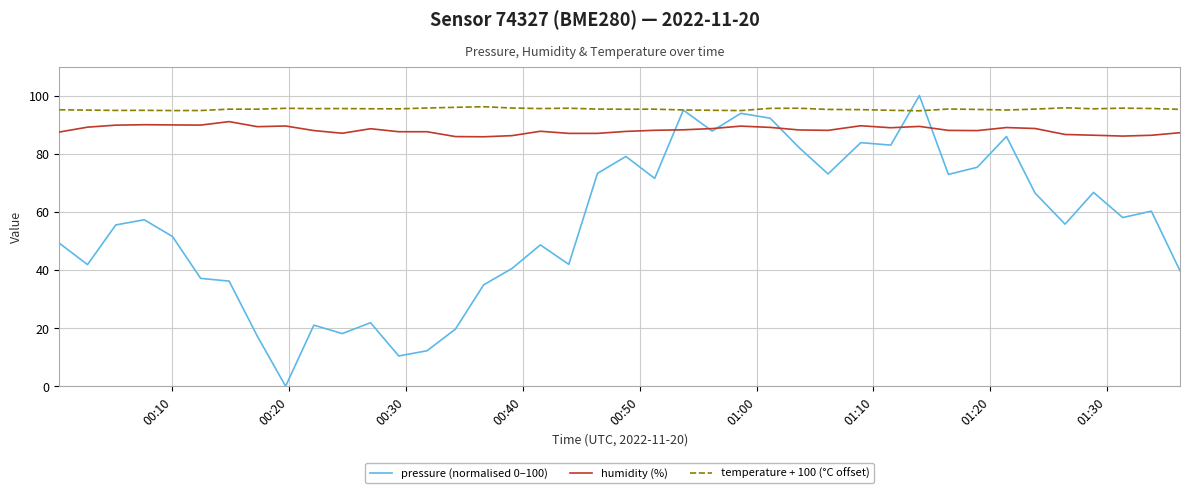

Which series has the largest total across all categories?

temperature + 100 (°C offset)